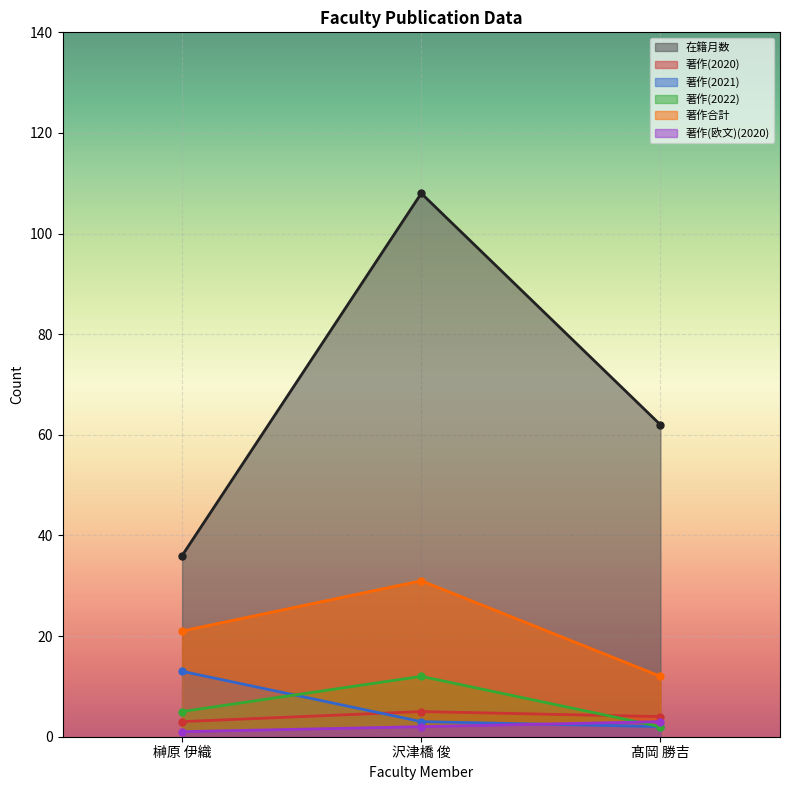

What is the label of the 1st point from the left?

榊原 伊織